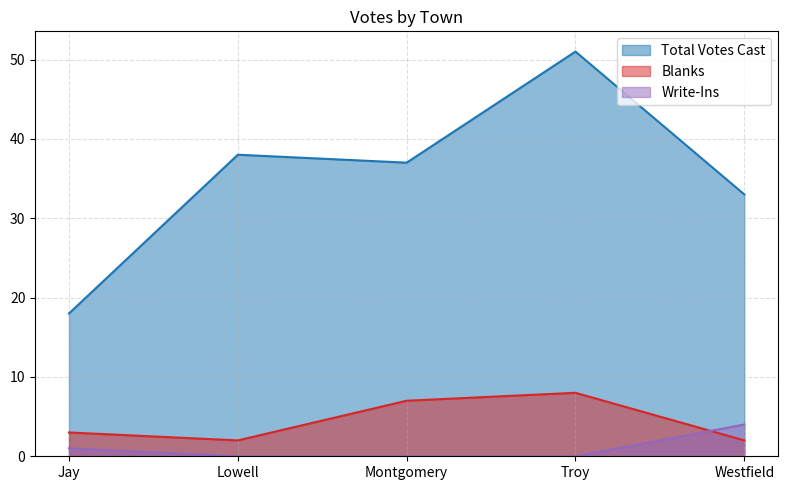

Does the chart display data point markers on the line(s)?

No